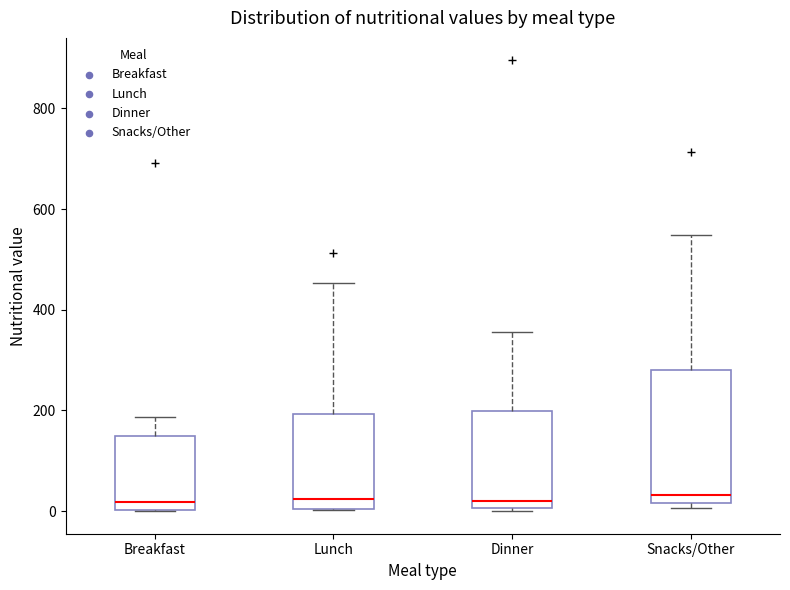

Comparing the boxes themselves (not the whiskers), which one is the tallest?

Snacks/Other